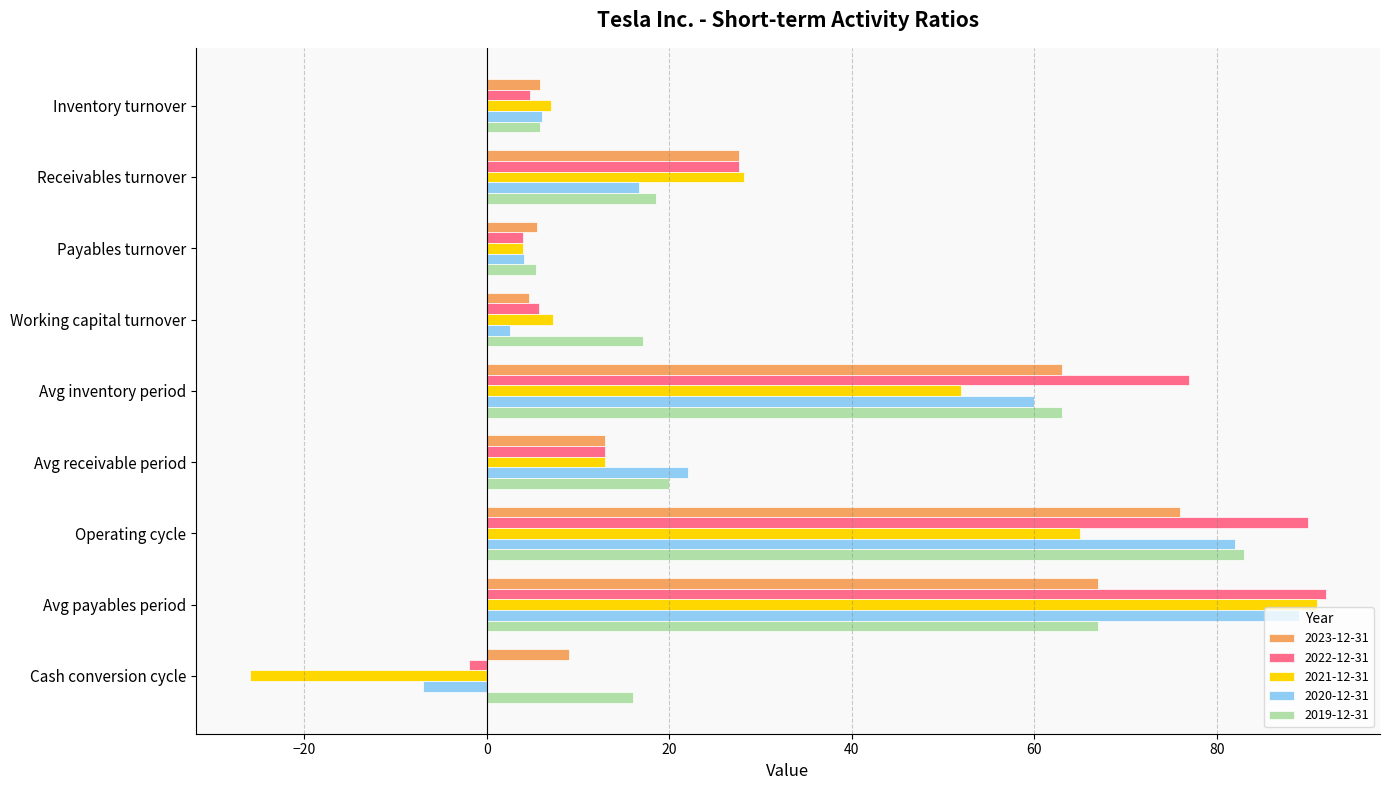

Is the value of 2023-12-31 at Avg receivable period greater than the value of 2021-12-31 at Inventory turnover?

Yes